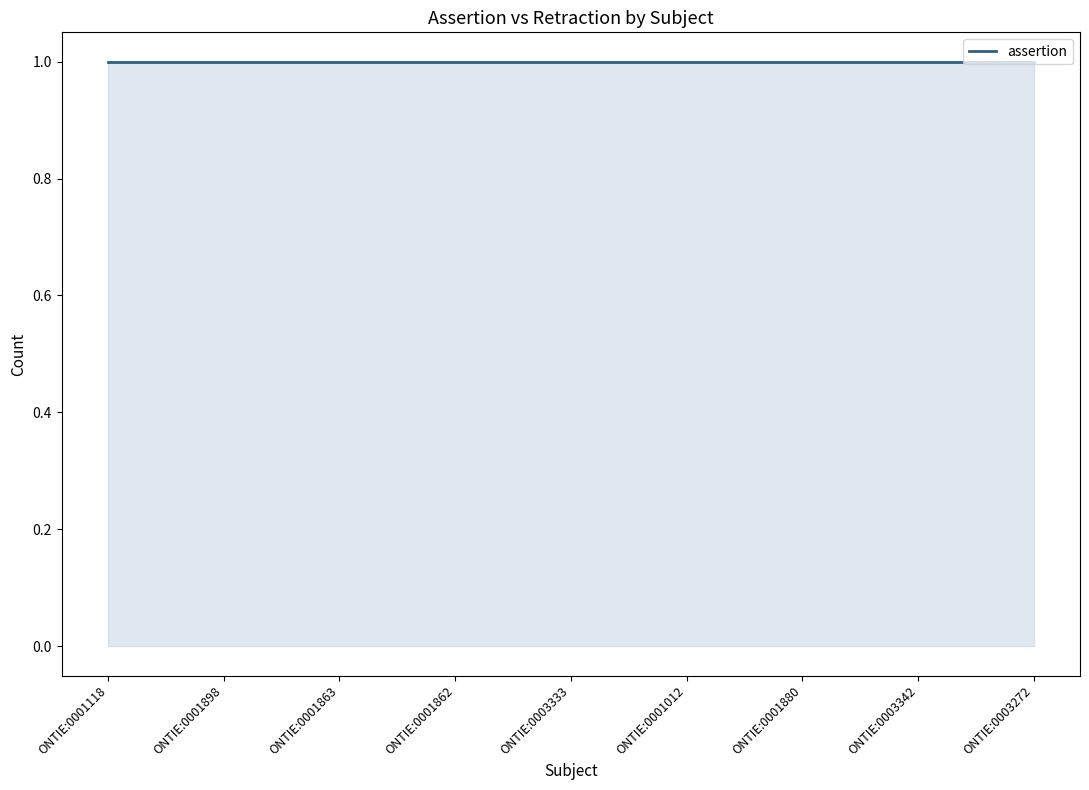

Read the assertion value at ONTIE:0003272.

1